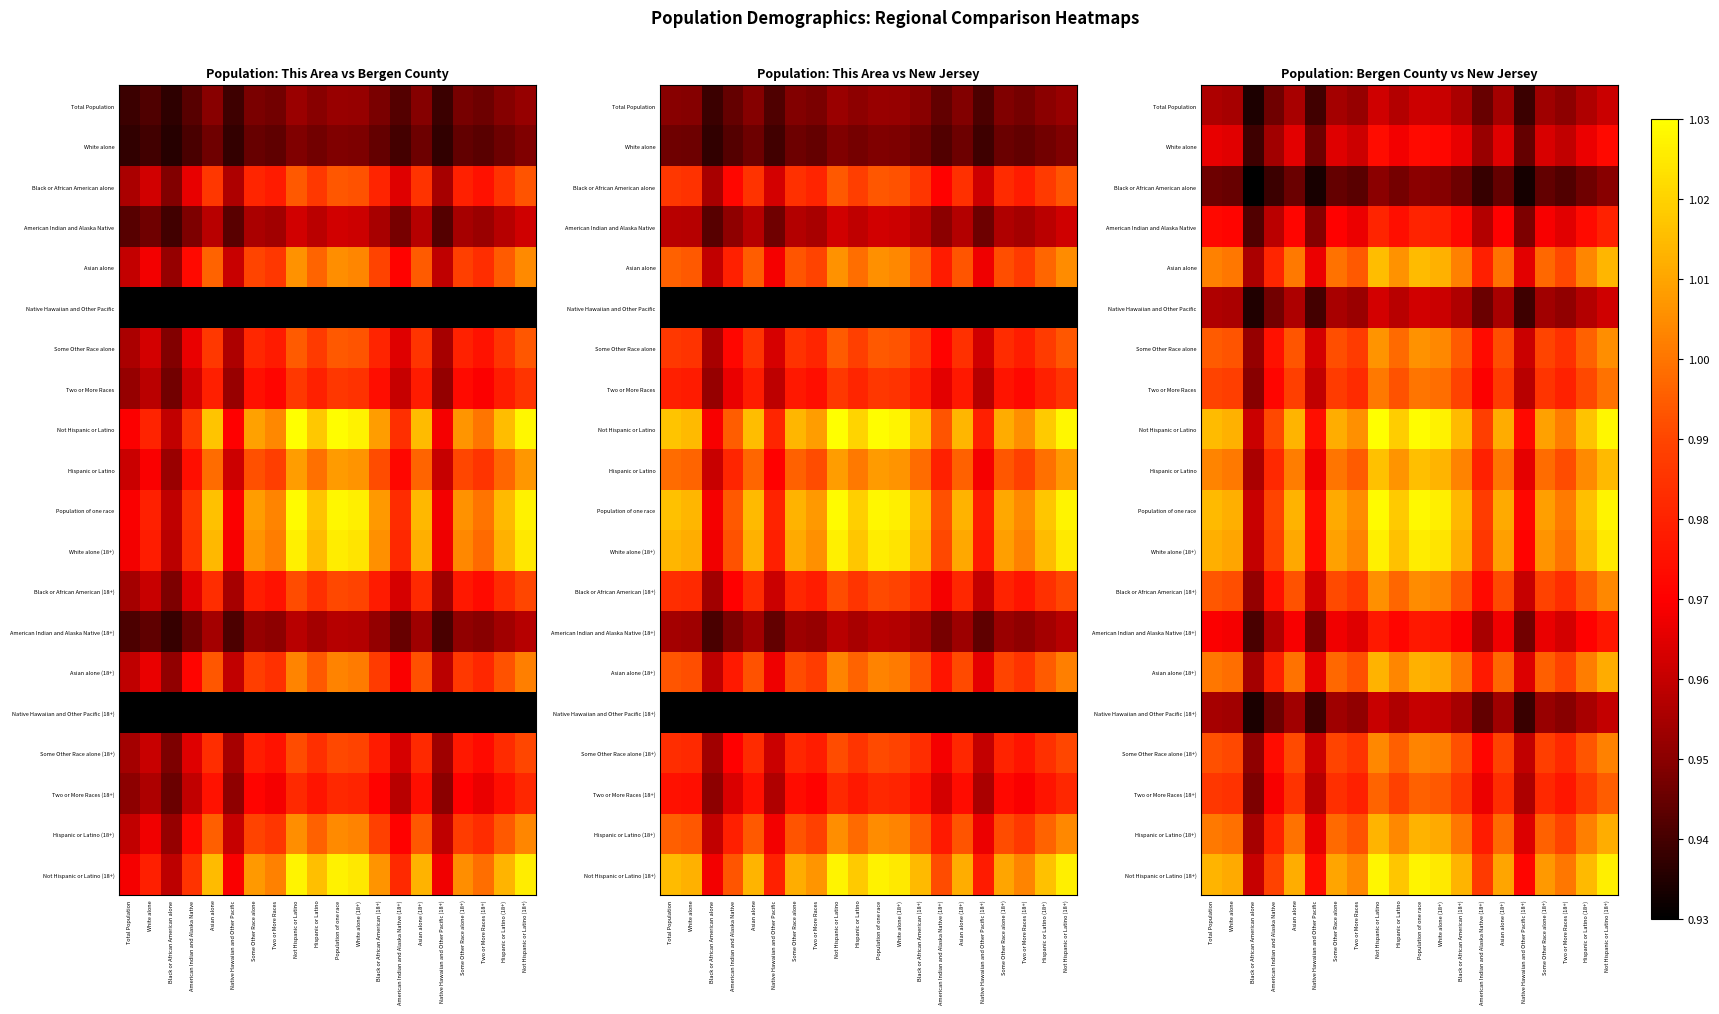

At which category does the chart reach its minimum across all series?

Black or African American alone